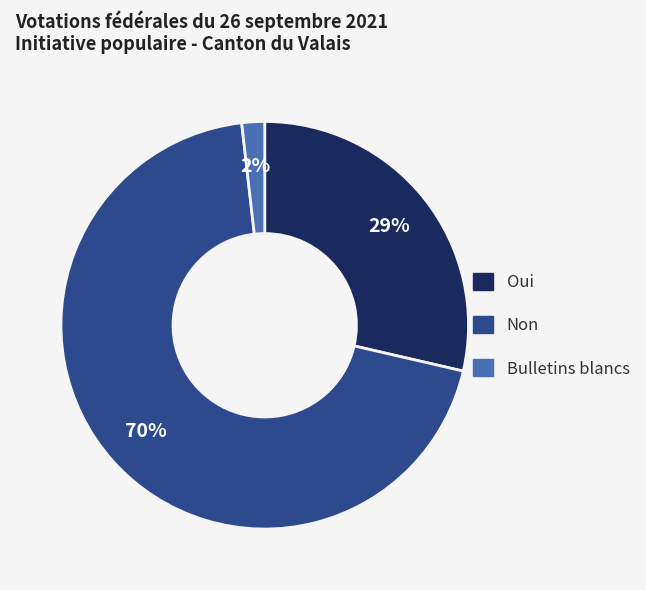

The Non slice represents 78% of the pie. True or false?

False